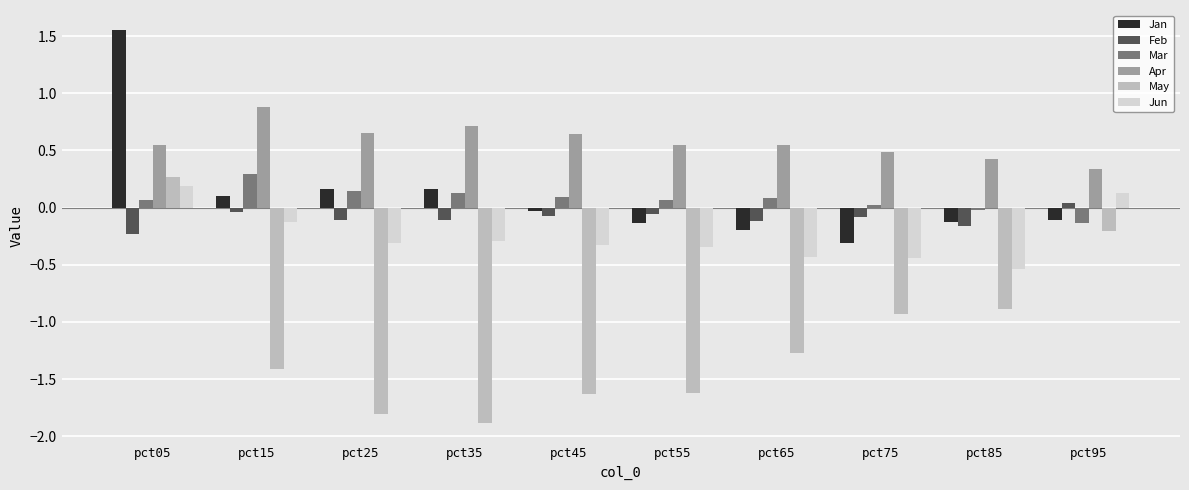

Is the value of Mar at pct15 greater than the value of May at pct15?

Yes